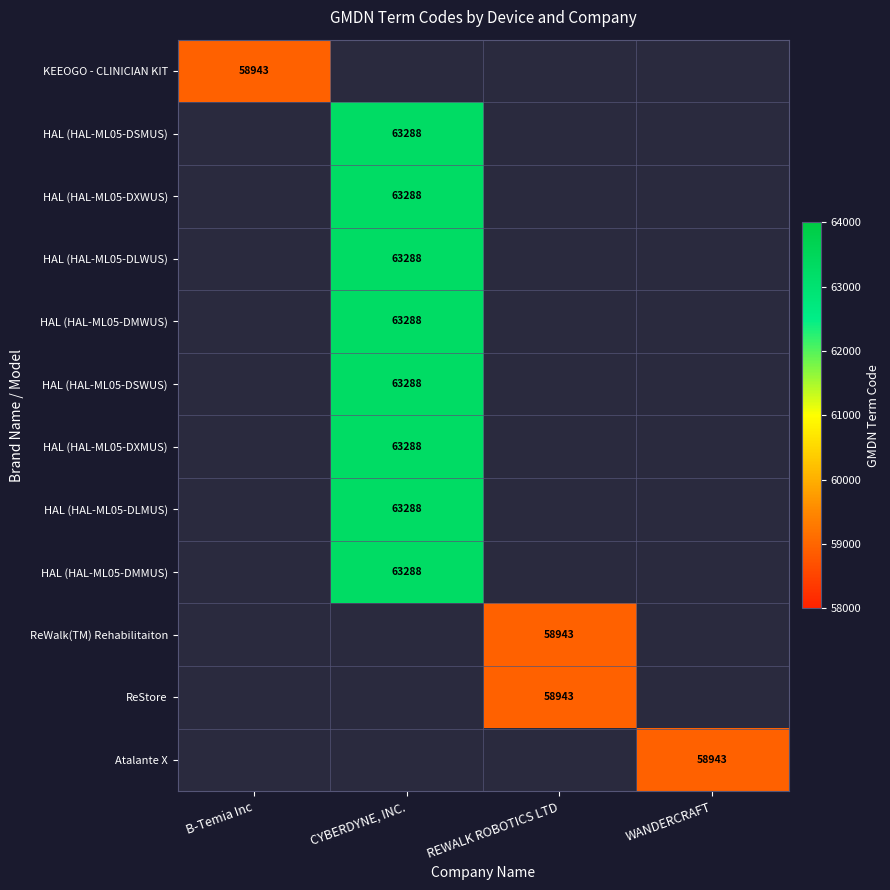

Is it true that ReWalk(TM) Rehabilitaiton equals 31551 at REWALK ROBOTICS LTD?

False